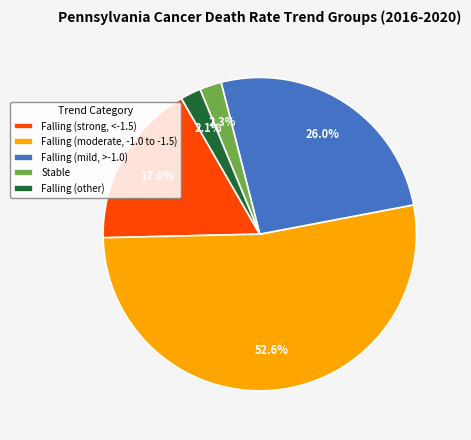

Is there a majority slice in this chart?

Yes